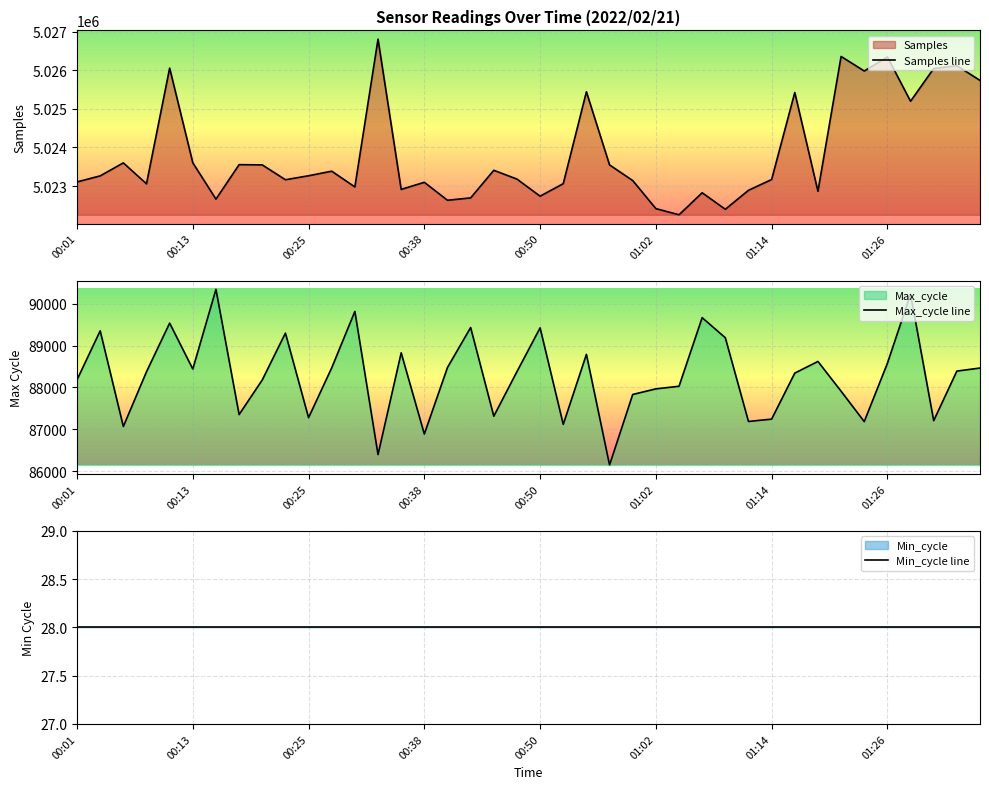

True or false: Min_cycle line has more than 1 points higher than both neighbors.

False